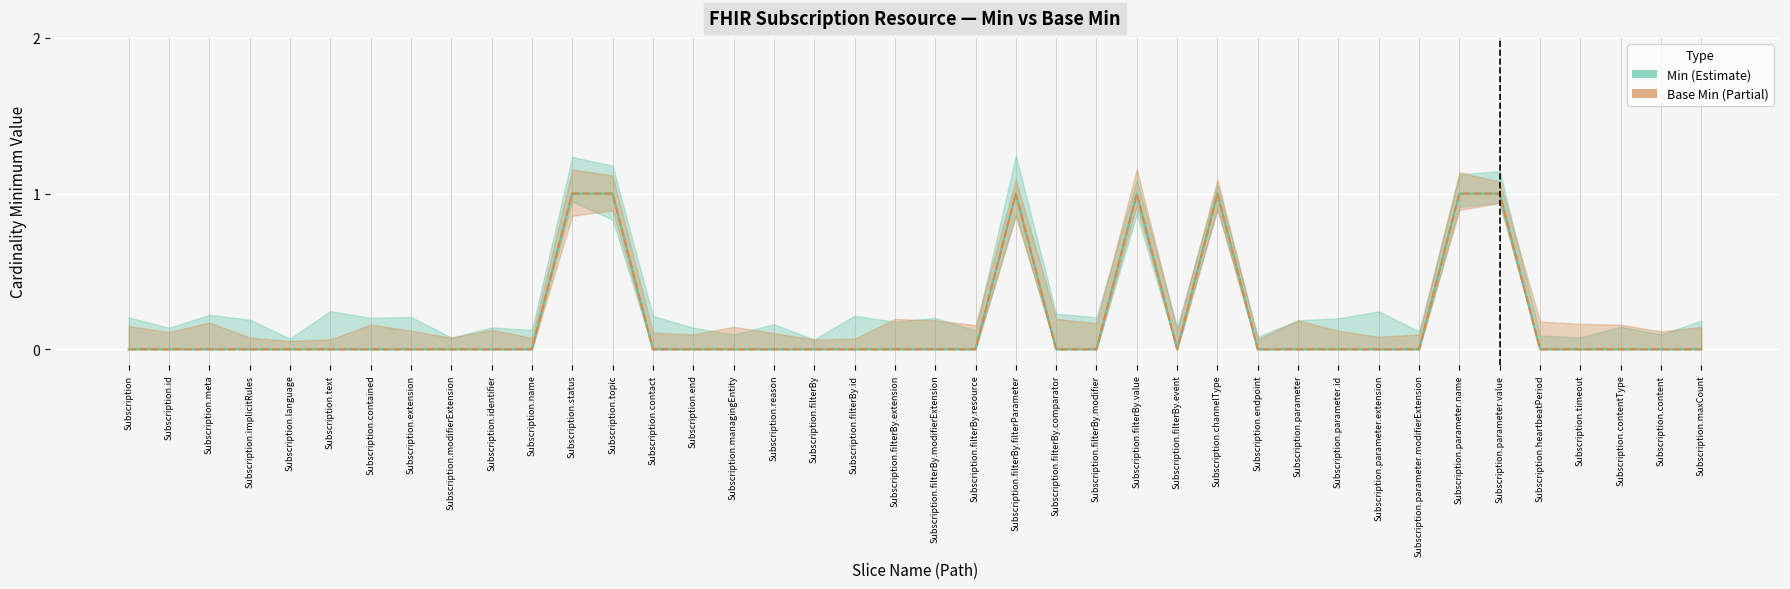

At how many categories does at least one series exceed 0?

7